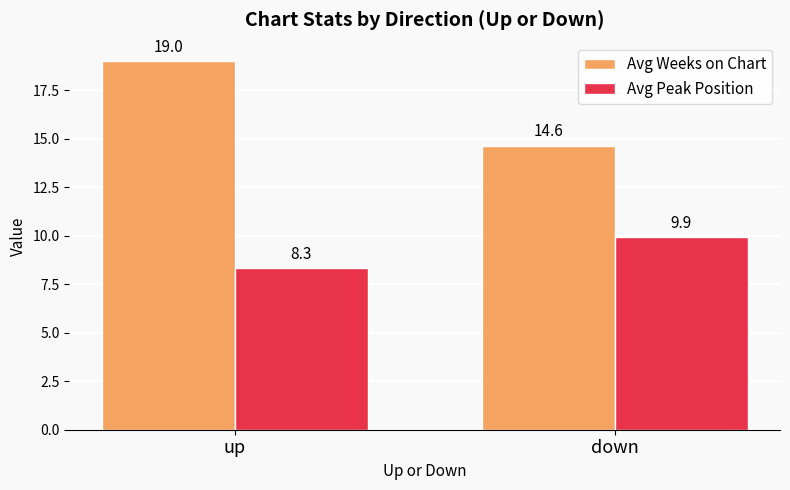

Which label corresponds to the largest value in the chart?

up